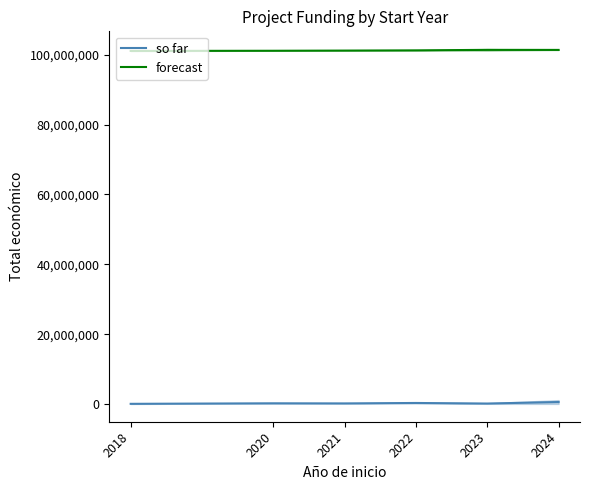

Rank the series by their average value, from highest to lowest.

forecast, so far